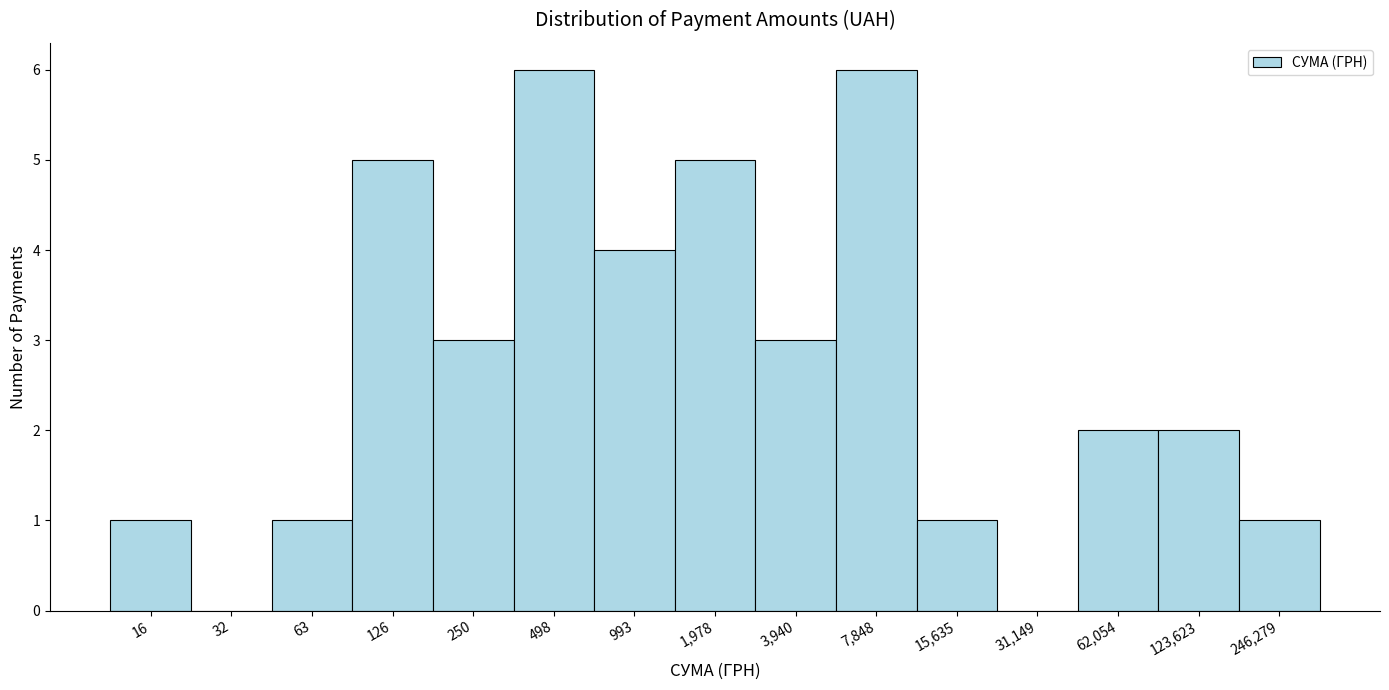

Reading left to right, what are all the values shown in this chart?

16=1	32=0	63=1	126=5	250=3	498=6	993=4	1,978=5	3,940=3	7,848=6	15,635=1	31,149=0	62,054=2	123,623=2	246,279=1